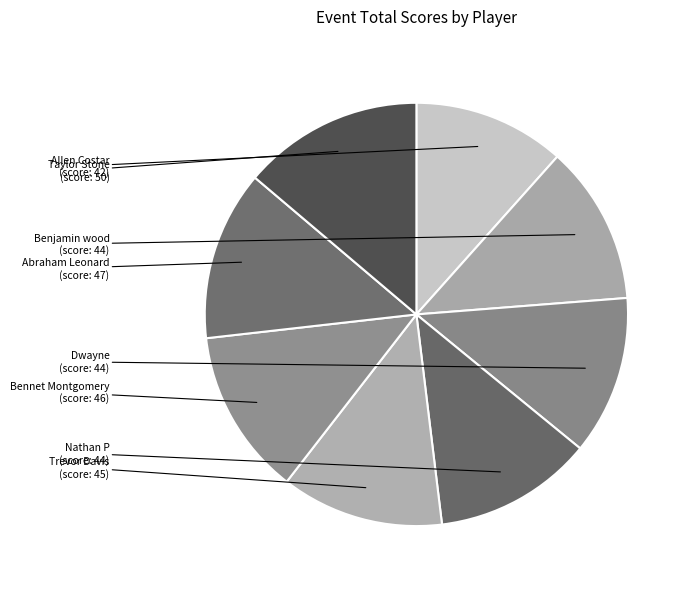

How many slices are in this pie chart?

8